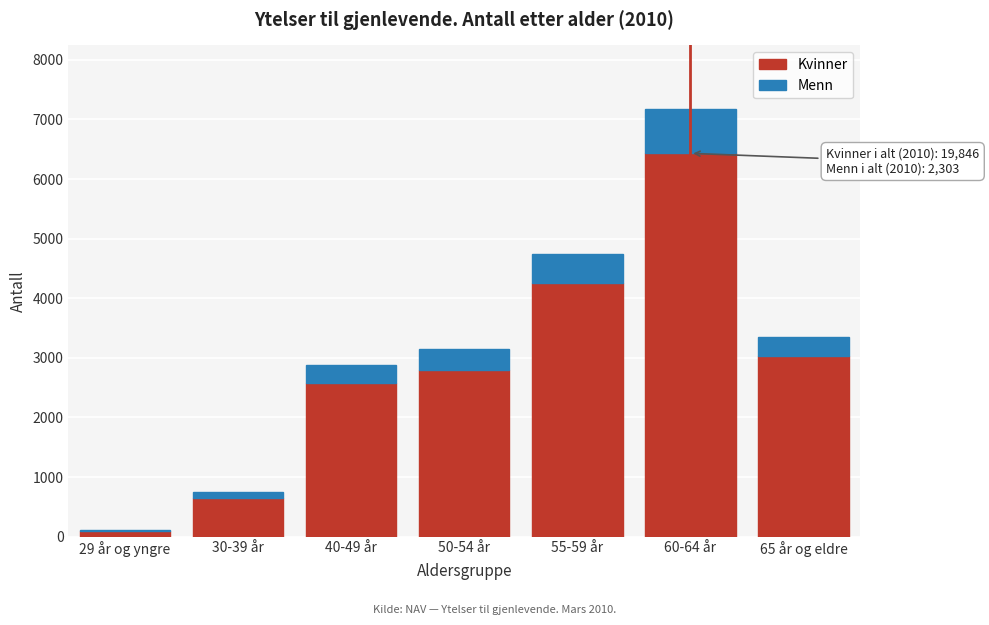

Reading left to right, transcribe the values for Kvinner.

29 år og yngre=98	30-39 år=655	40-49 år=2570	50-54 år=2801	55-59 år=4258	60-64 år=6432	65 år og eldre=3032